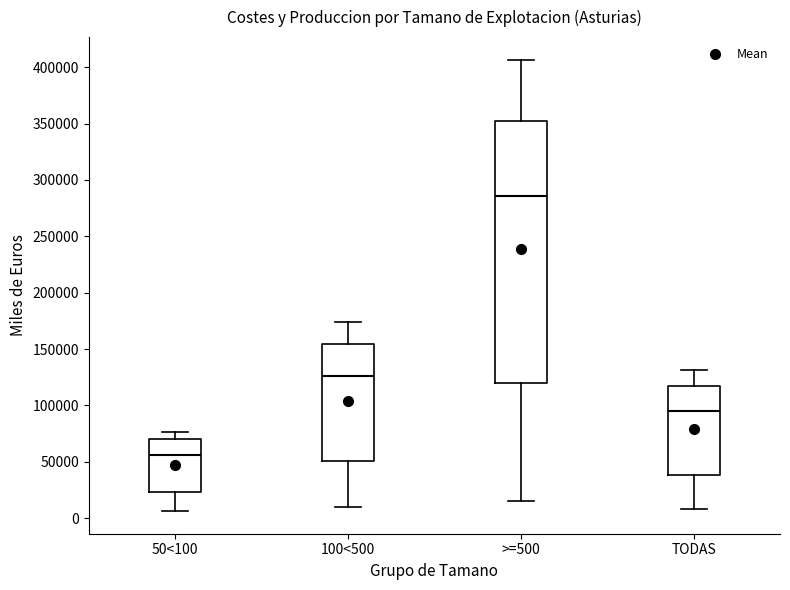

Reading left to right, transcribe this box plot: for each box, give where its median line is, the range the box spans, and where its two whiskers end, as read against the y-axis. The values are not printed on the chart, so give them approximately, as read against the axis.

50<100: median 55000, box 25000 to 70000, whiskers 5000 to 75000
100<500: median 125000, box 50000 to 155000, whiskers 10000 to 175000
>=500: median 285000, box 120000 to 350000, whiskers 15000 to 405000
TODAS: median 95000, box 40000 to 115000, whiskers 10000 to 130000